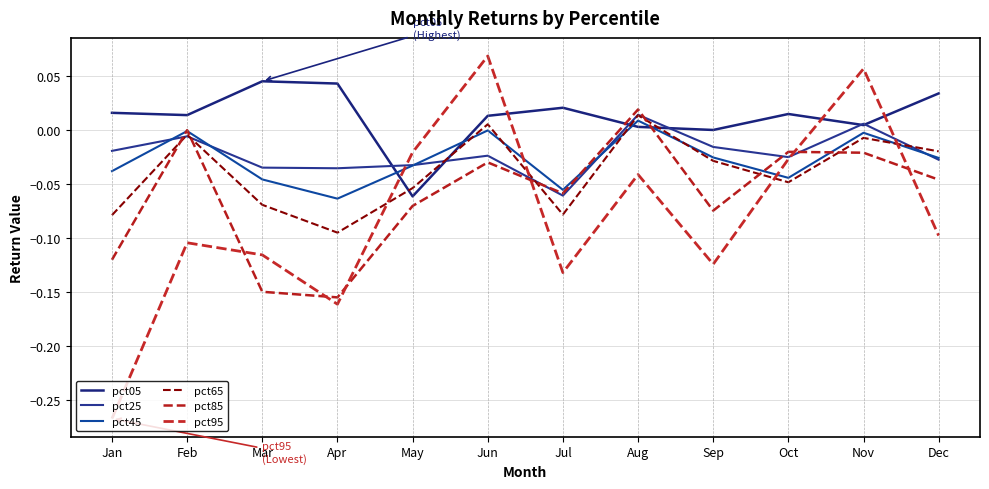

At which category is the sum across all series the highest?

Nov